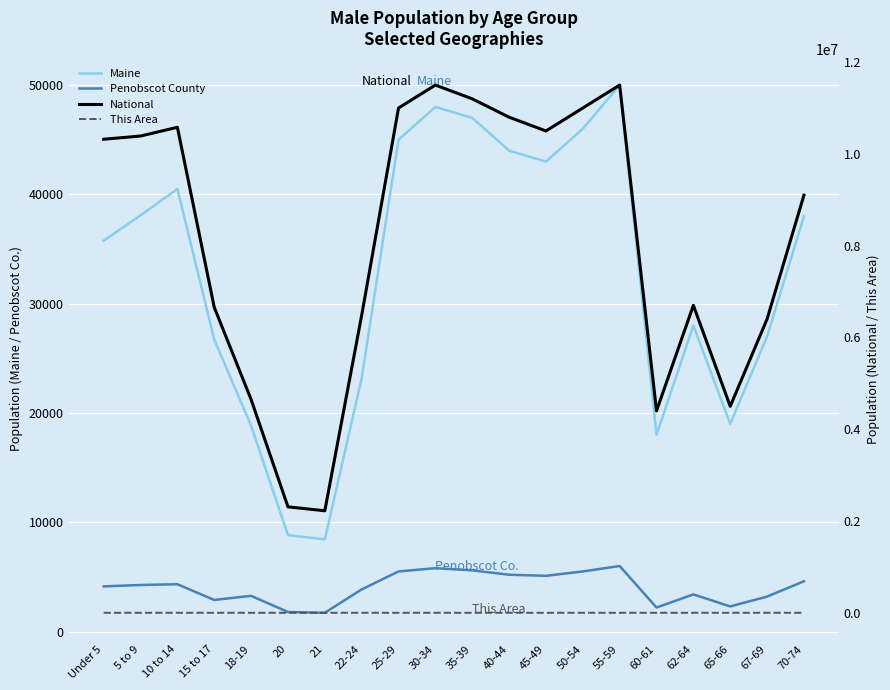

Reading left to right, extract all data points from this chart.

Maine: Under 5=35767	5 to 9=38081	10 to 14=40495	15 to 17=26709	18-19=18832	20=8824	21=8436	22-24=23166	25-29=45000	30-34=48000	35-39=47000	40-44=44000	45-49=43000	50-54=46000	55-59=50000	60-61=18000	62-64=28000	65-66=19000	67-69=27000	70-74=38000
Penobscot County: Under 5=4134	5 to 9=4263	10 to 14=4331	15 to 17=2892	18-19=3268	20=1790	21=1719	22-24=3858	25-29=5500	30-34=5800	35-39=5600	40-44=5200	45-49=5100	50-54=5500	55-59=6000	60-61=2200	62-64=3400	65-66=2300	67-69=3200	70-74=4600
National: Under 5=10319427	5 to 9=10389638	10 to 14=10579862	15 to 17=6656209	18-19=4647457	20=2308319	21=2223198	22-24=6482659	25-29=11000000	30-34=11500000	35-39=11200000	40-44=10800000	45-49=10500000	50-54=11000000	55-59=11500000	60-61=4400000	62-64=6700000	65-66=4500000	67-69=6400000	70-74=9100000
This Area: Under 5=63	5 to 9=90	10 to 14=97	15 to 17=62	18-19=27	20=12	21=15	22-24=45	25-29=80	30-34=85	35-39=82	40-44=76	45-49=74	50-54=80	55-59=87	60-61=32	62-64=49	65-66=33	67-69=47	70-74=67